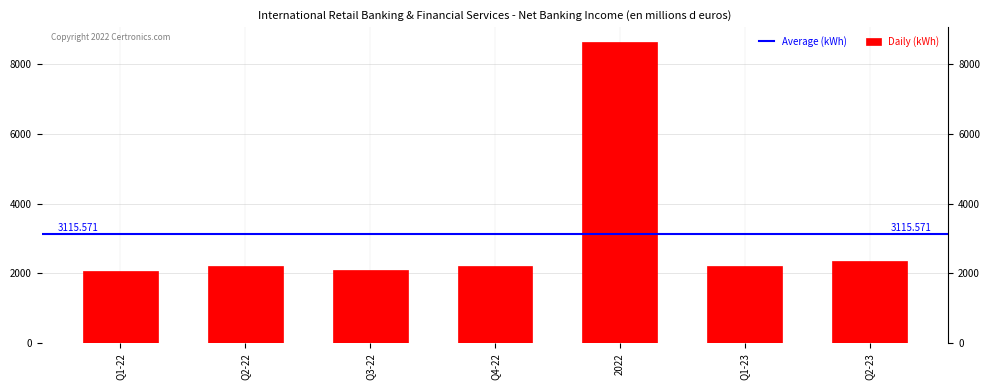

What is the average value?

3116